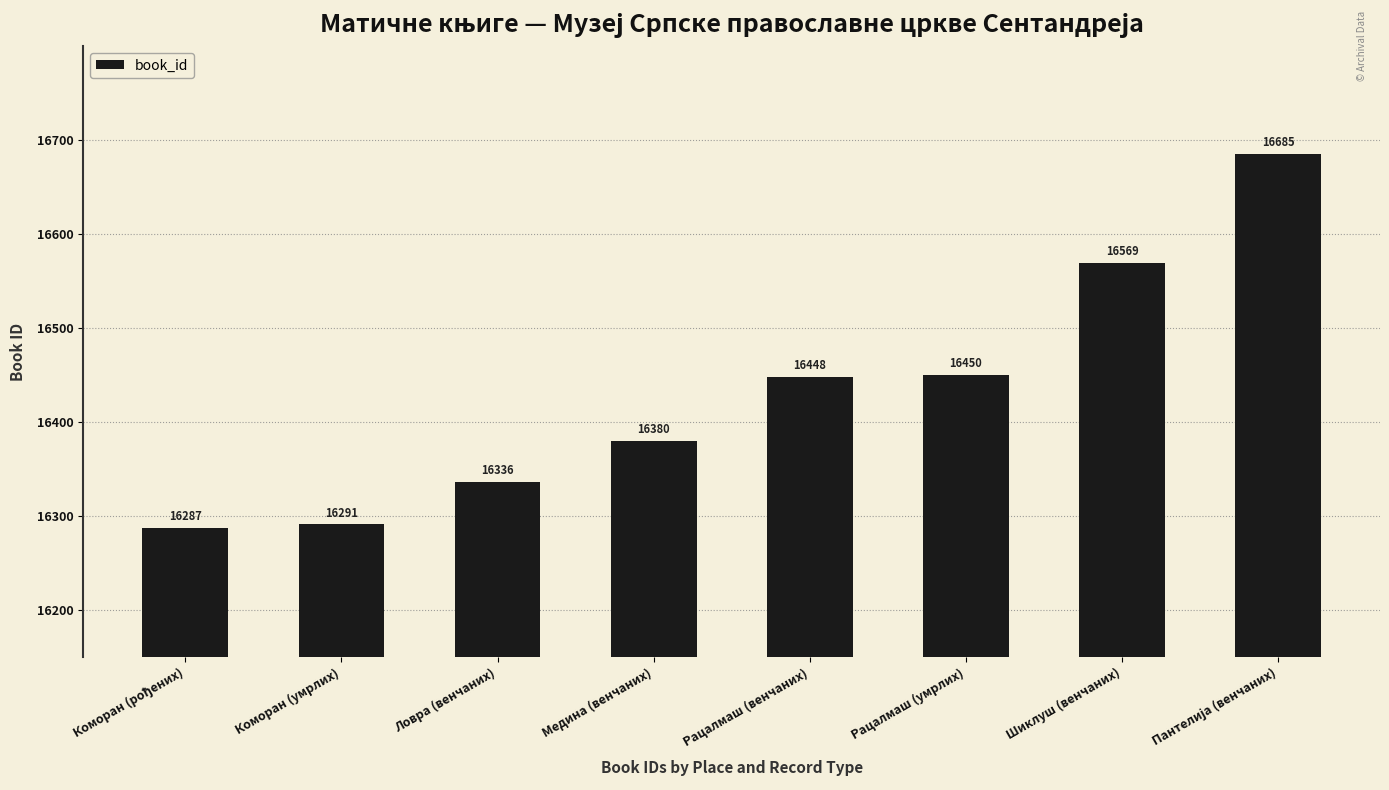

What is the smallest value displayed?

16287